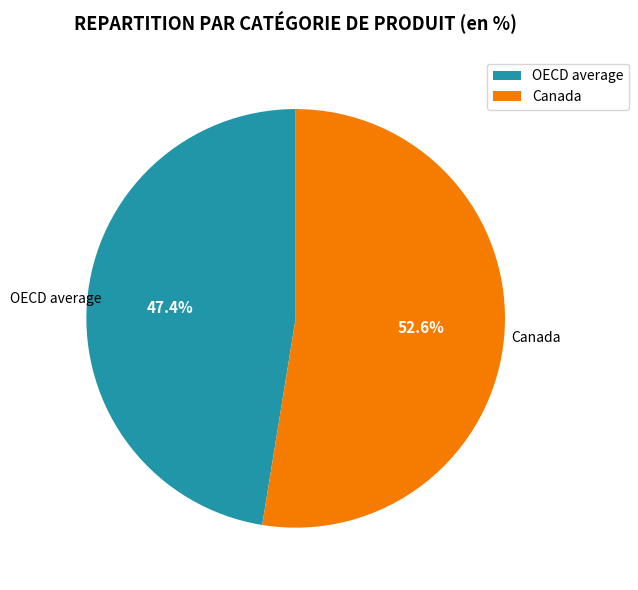

Which category has the biggest portion of the pie?

Canada